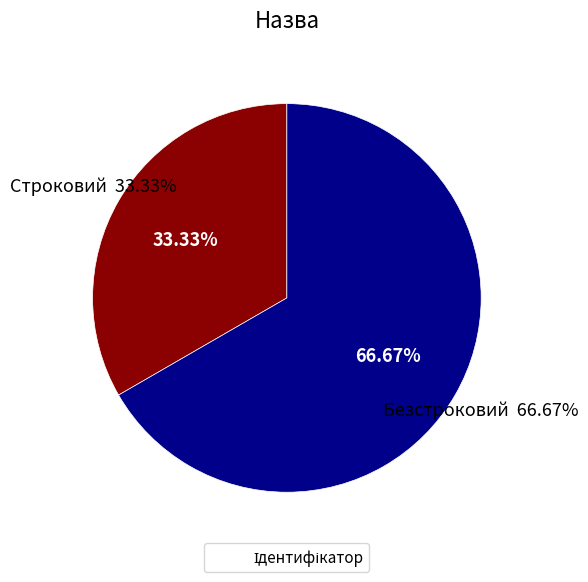

To the nearest percent, what is the combined percentage of Строковий and Безстроковий?

100%